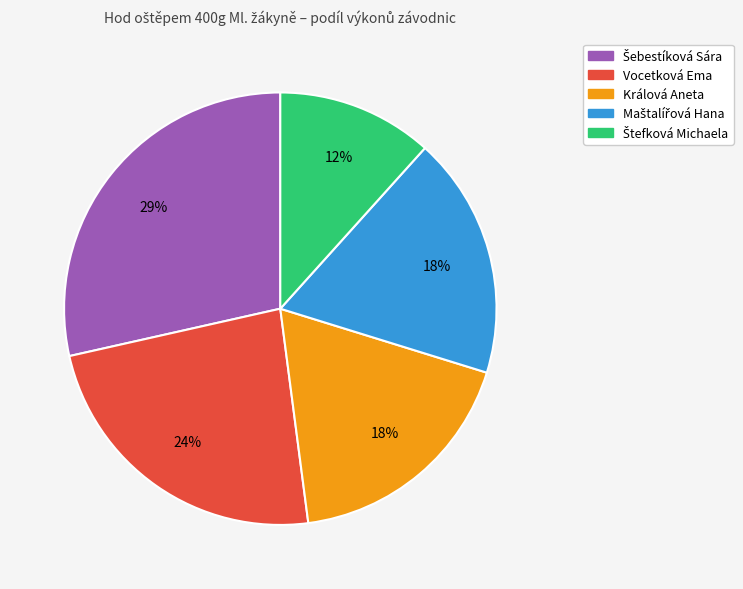

To the nearest percent, what is the difference between the largest and smallest slice percentages?

17%